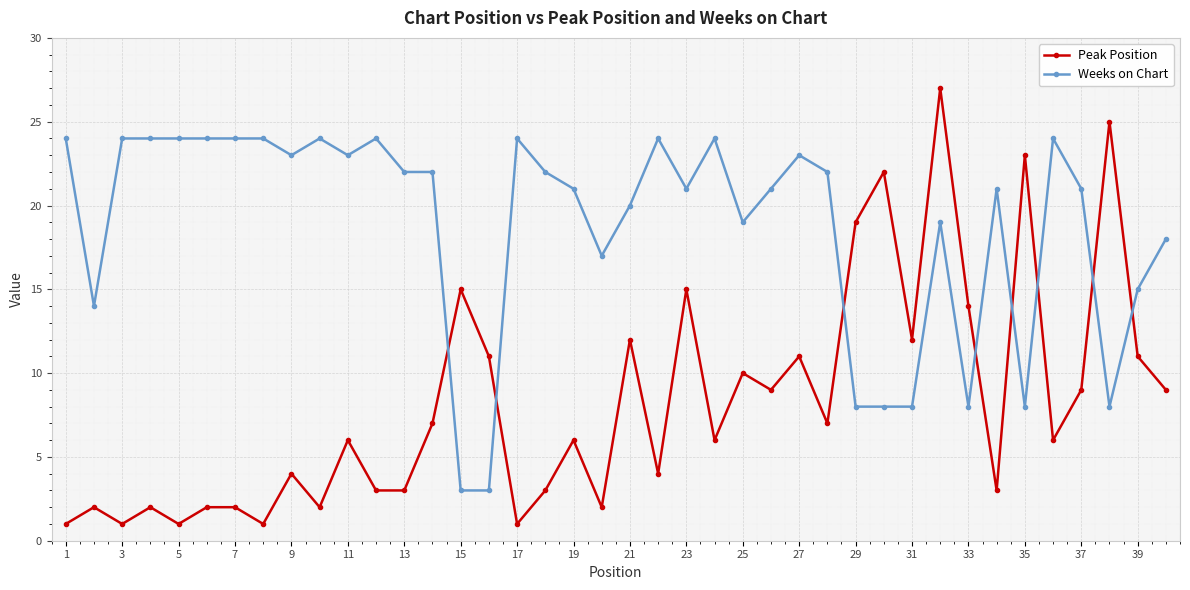

What is the sum of all Peak Position values?

329